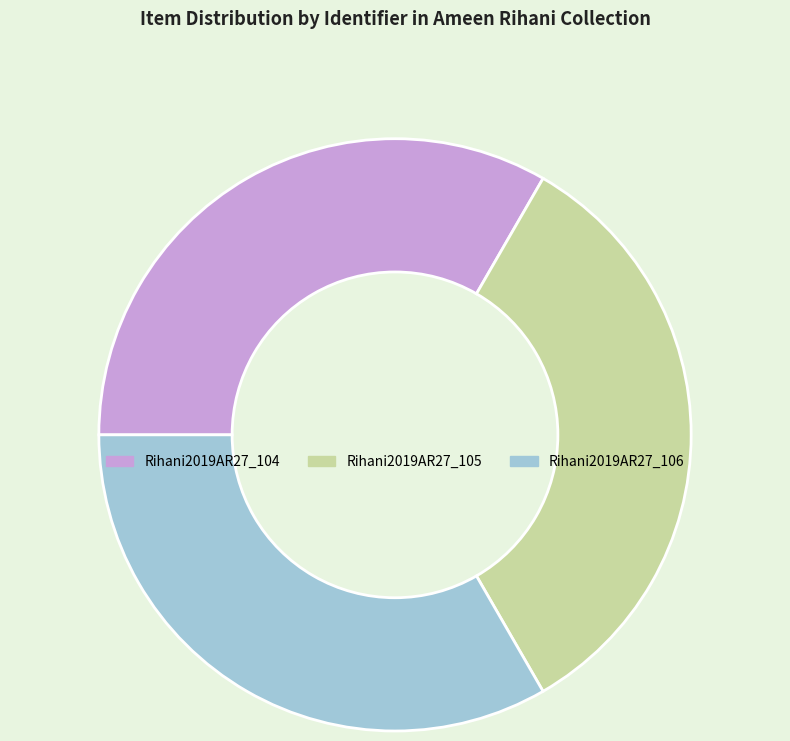

Is the sum of Rihani2019AR27_105 and Rihani2019AR27_106 greater than half?

Yes